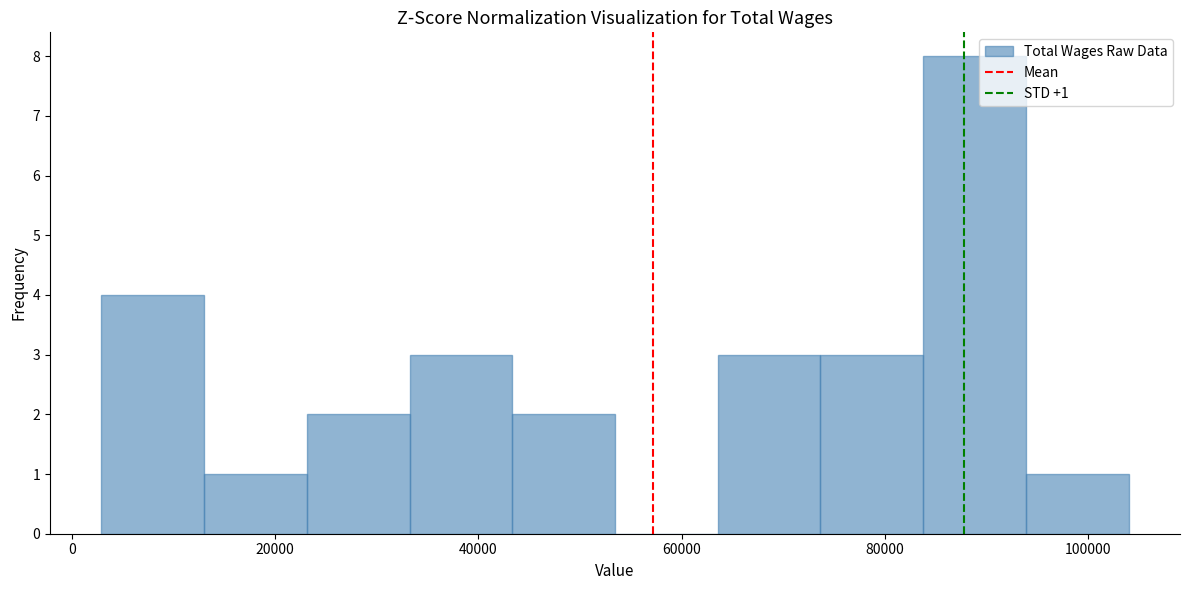

Over which range of the x-axis is the bar tallest?

84000 to 94000